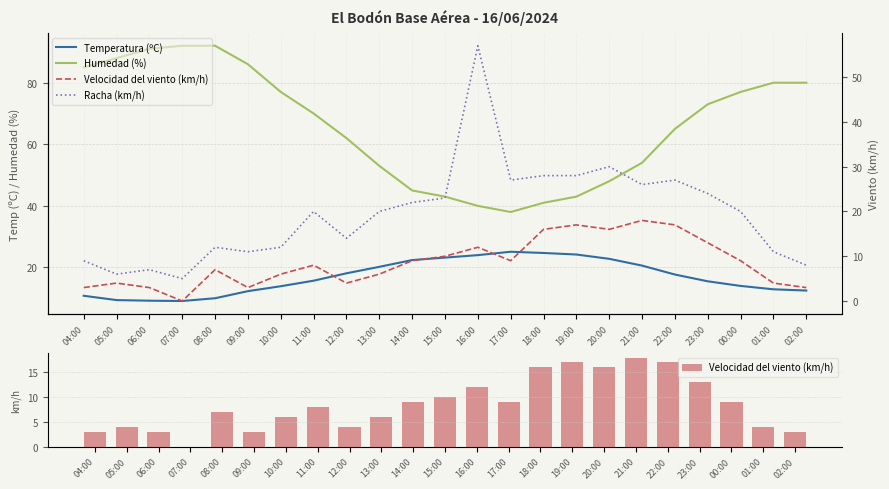

What is the label of the 16th bar from the left?

19:00